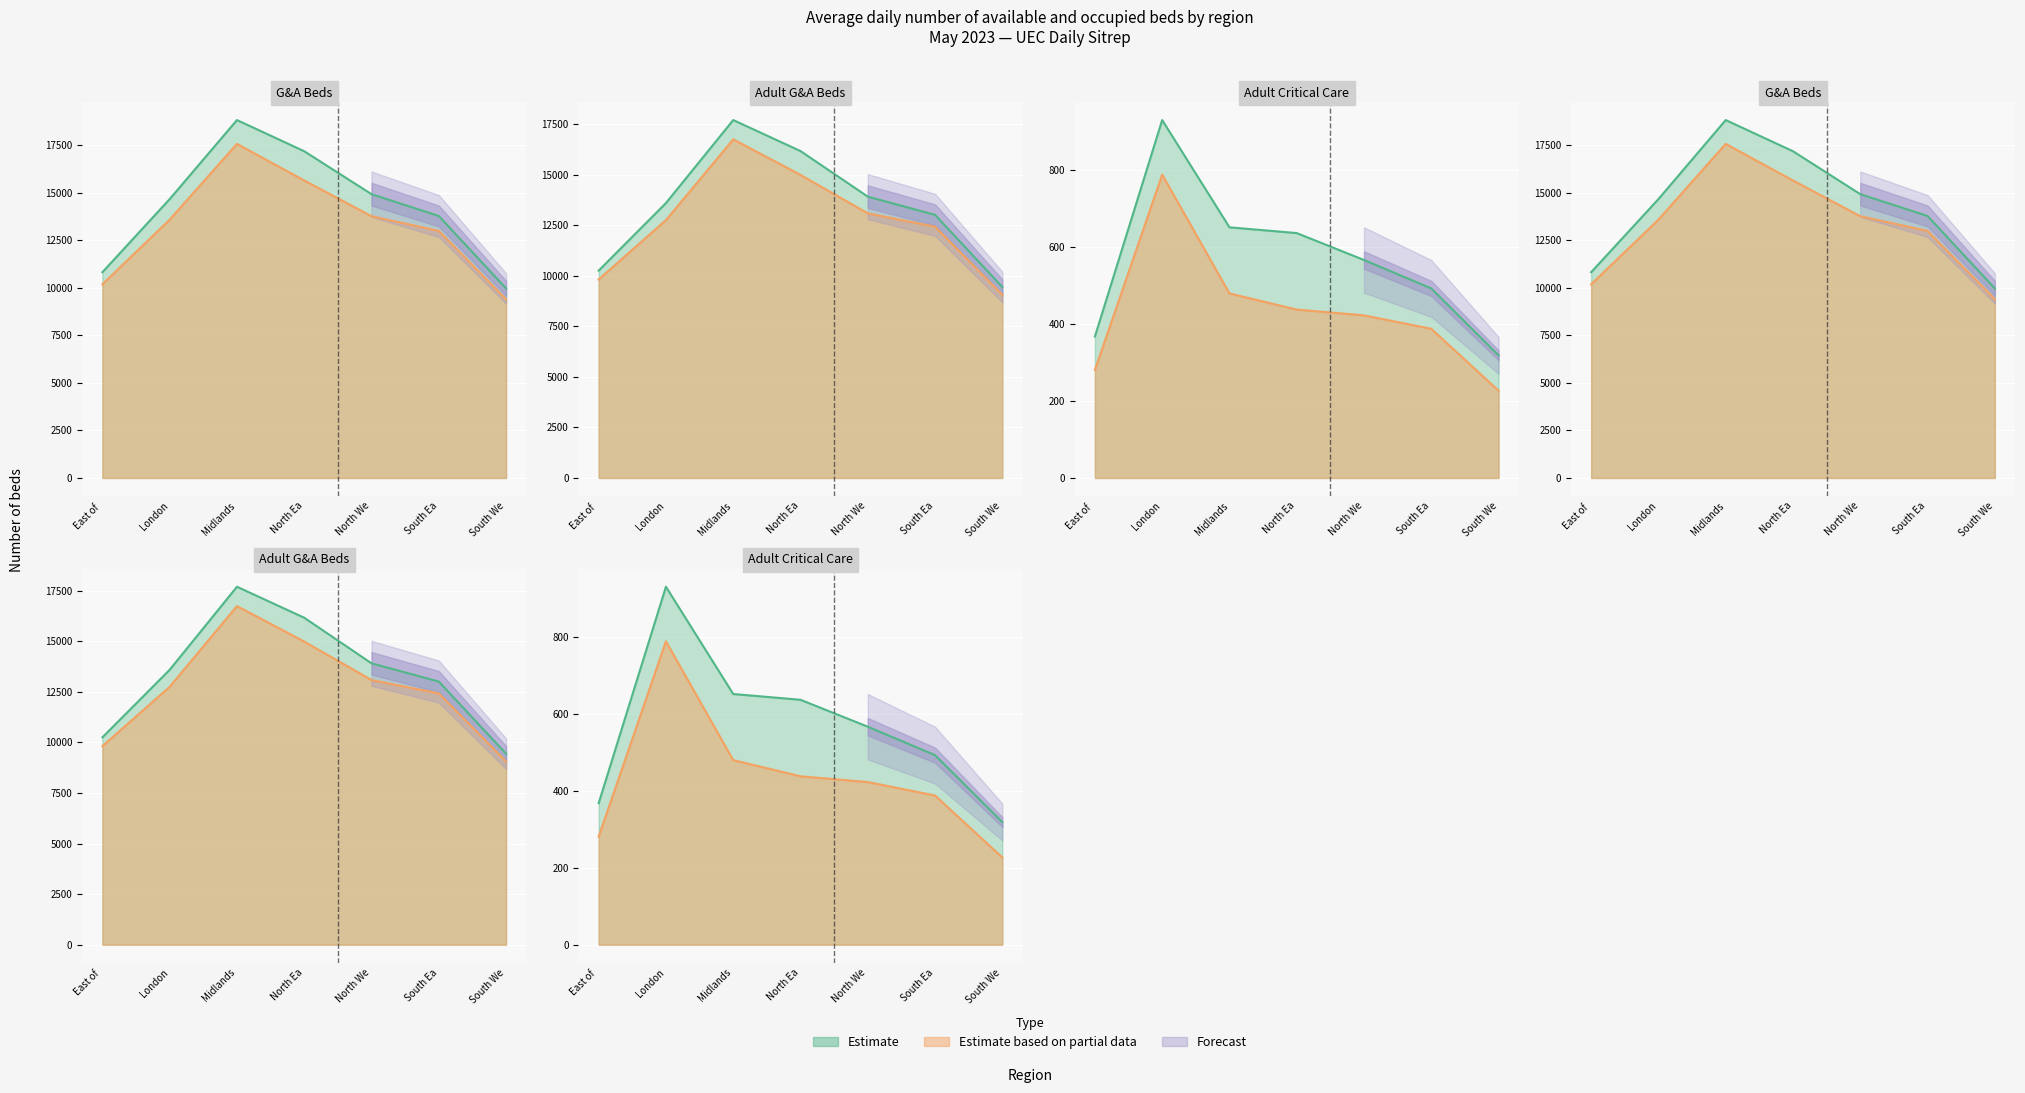

True or false: G&A beds available has more than 1 interior local peaks.

False